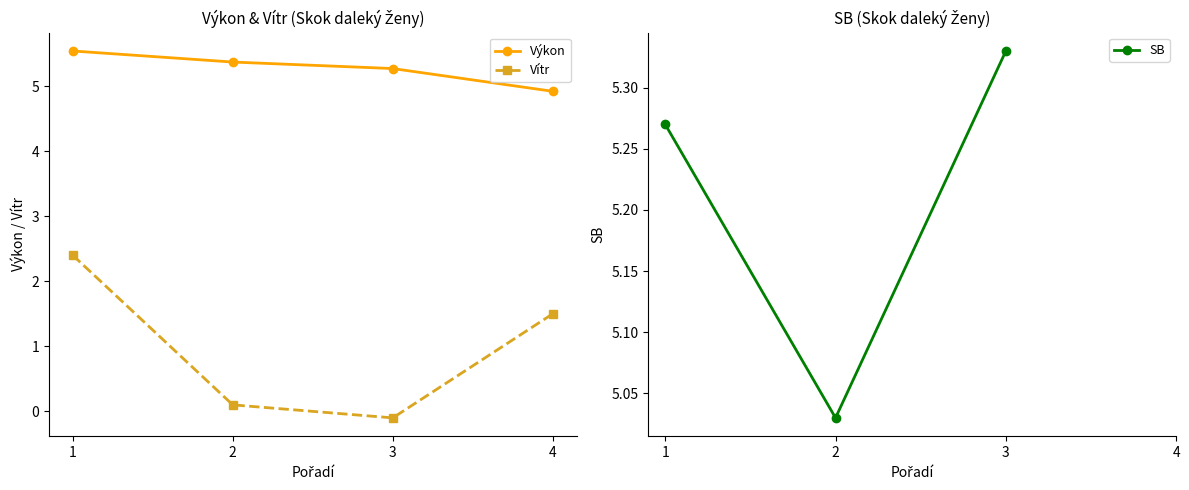

The Výkon series shows 2.2 at 4. True or false?

False